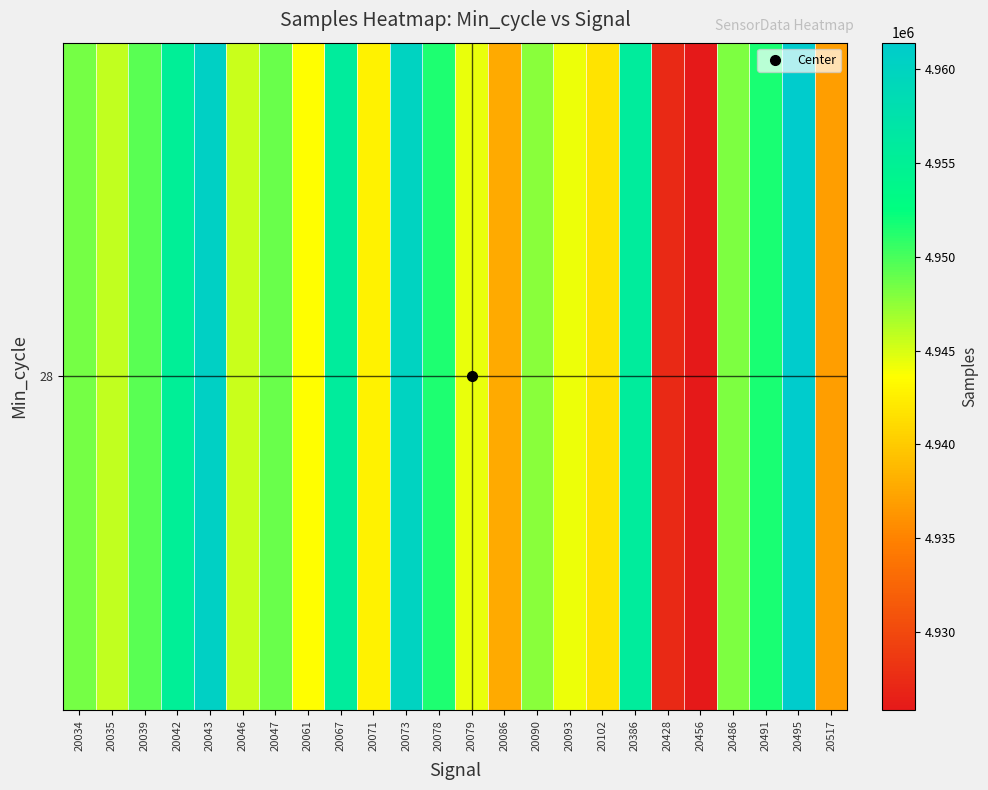

How many values exceed 4948155?

11